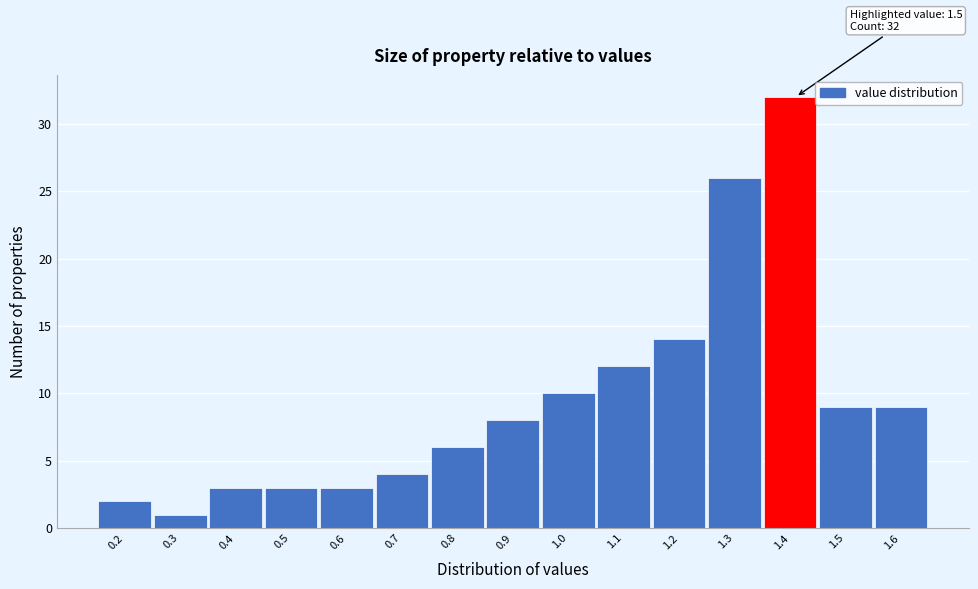

Reading left to right, list all the values displayed in this chart.

2	1	3	3	3	4	6	8	10	12	14	26	32	9	9